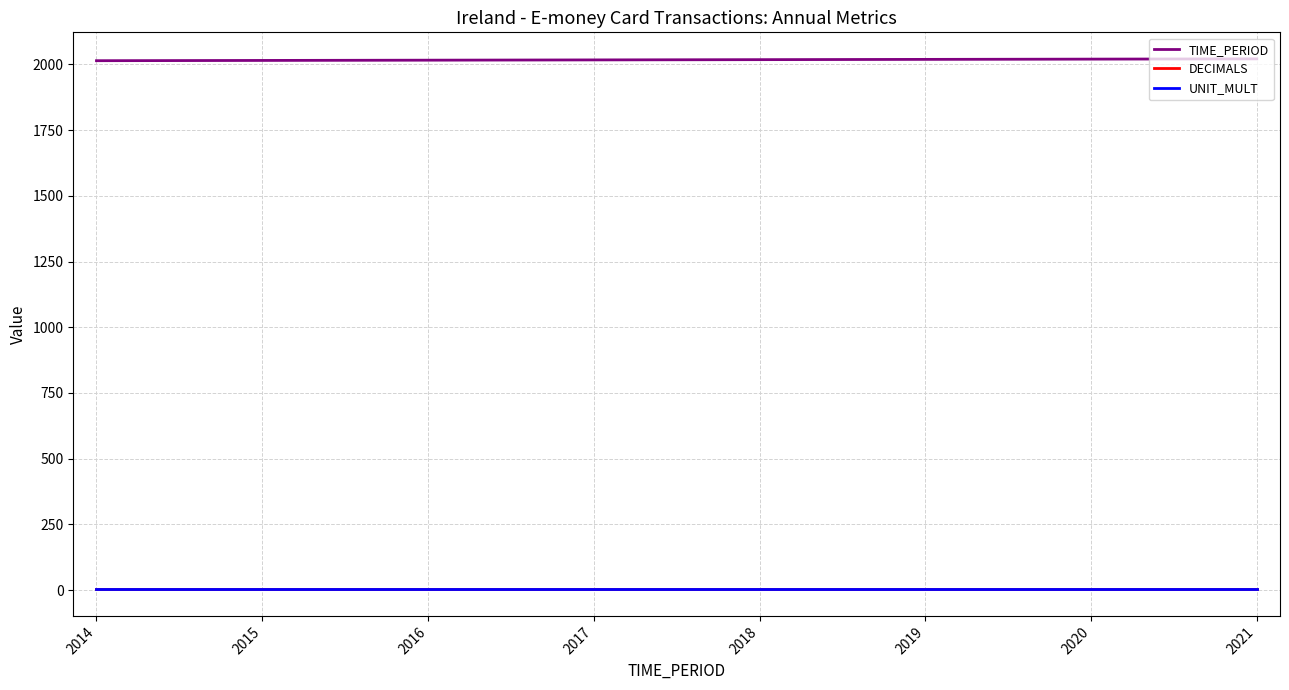

Is it true that TIME_PERIOD equals 2019 at 2019?

True